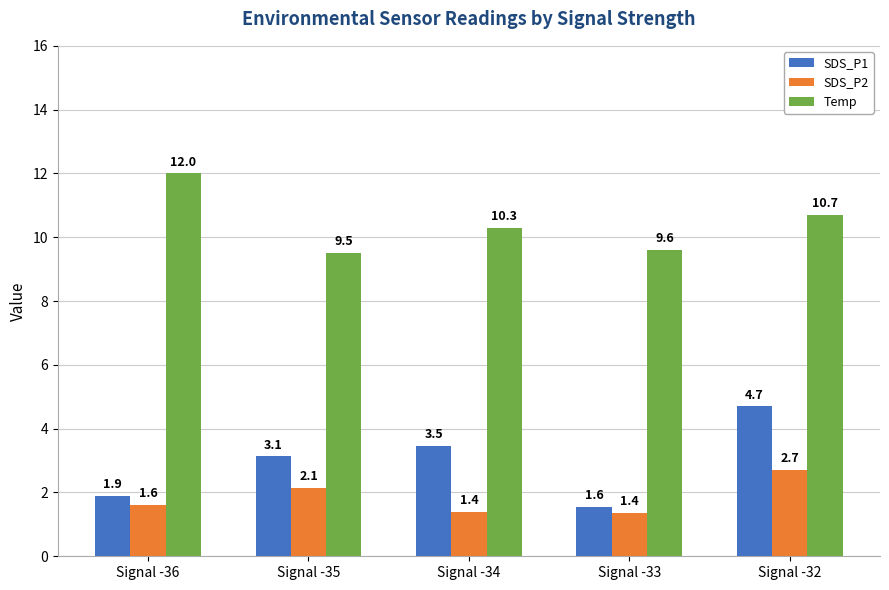

What is the lowest value of the SDS_P2 series?

1.4